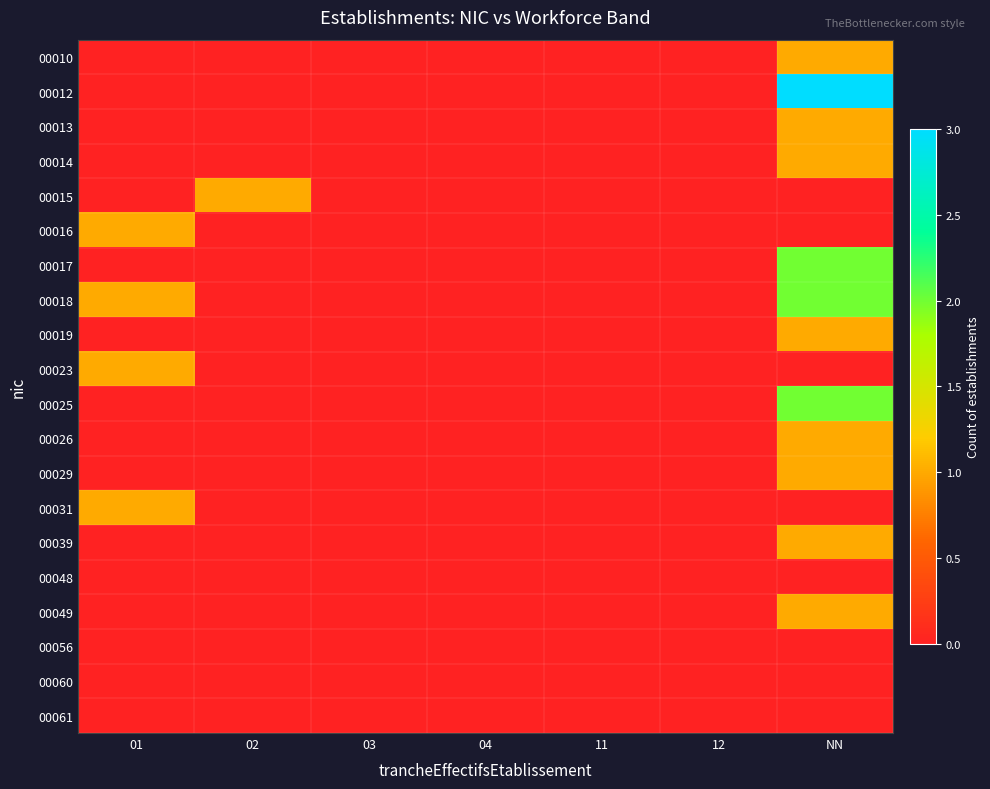

At how many categories does at least one series exceed 1?

1